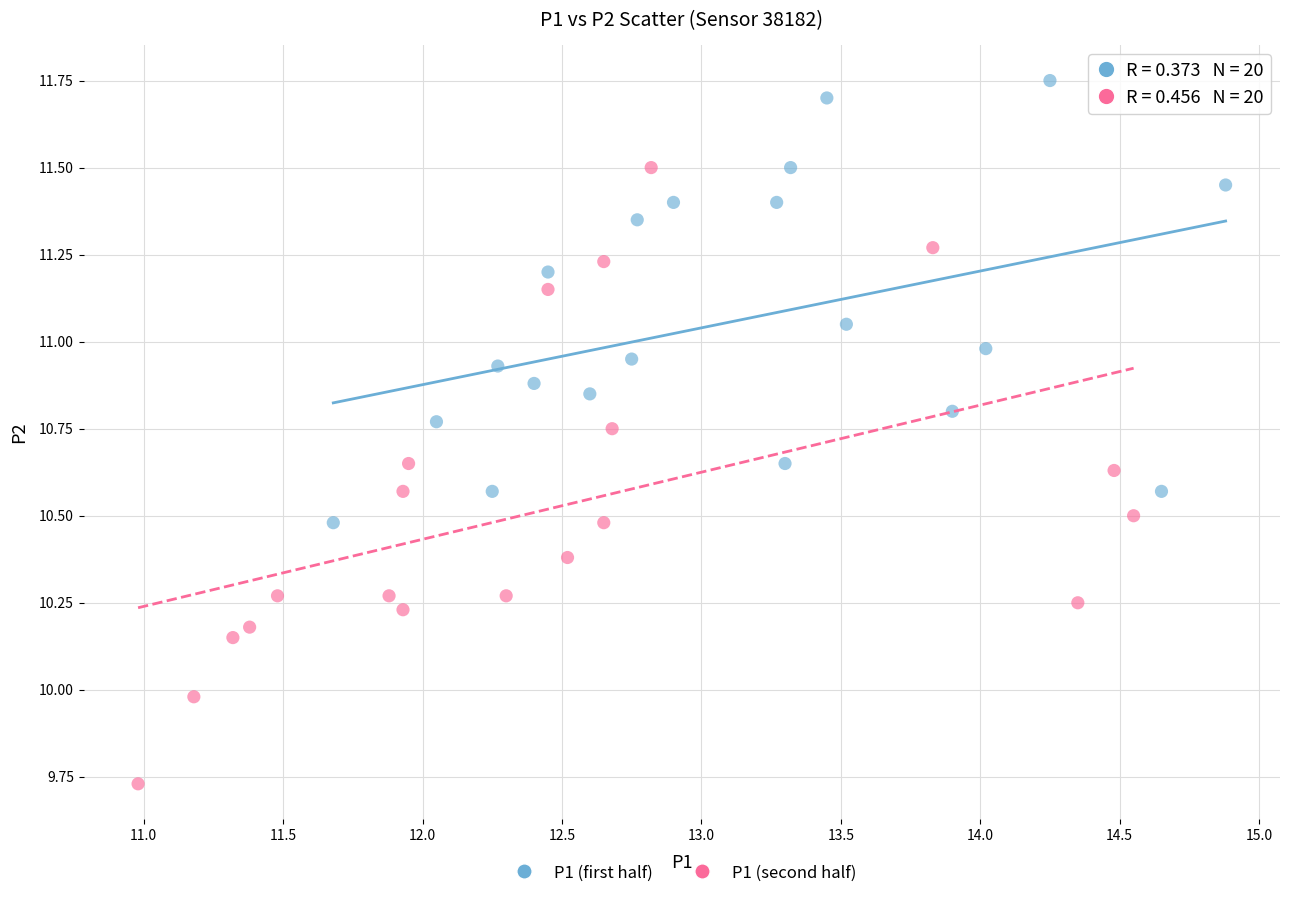

Which series contains the highest Y value?

P1 (first half)